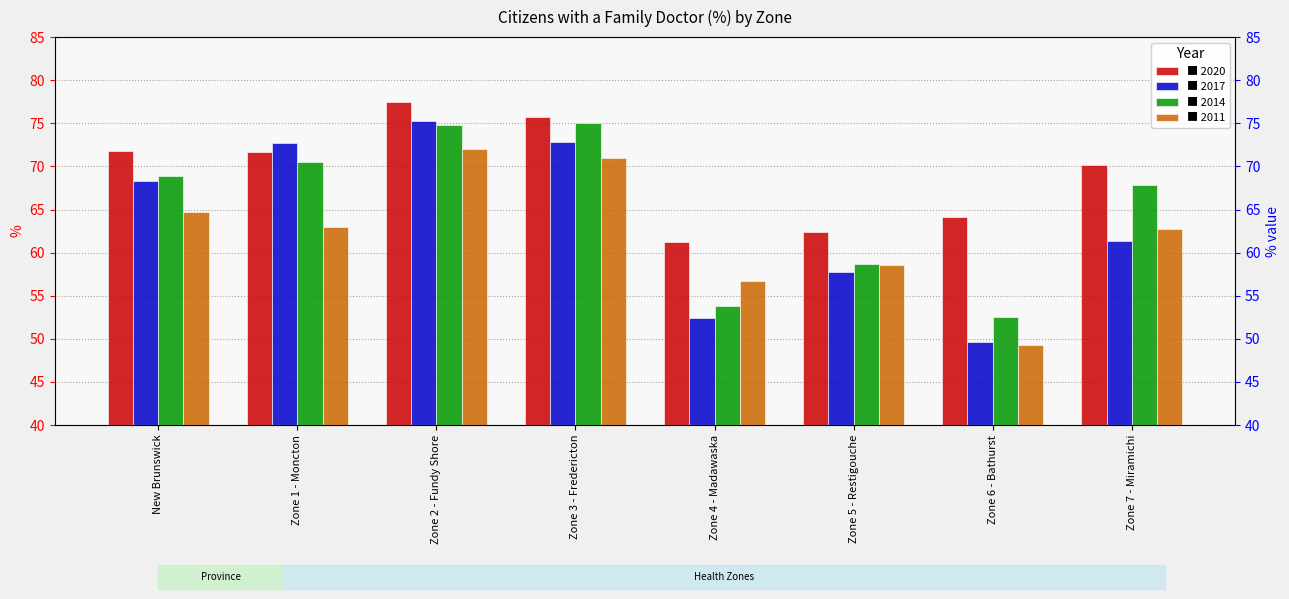

What value does the 2017 series have at Zone 6 - Bathurst?

49.6